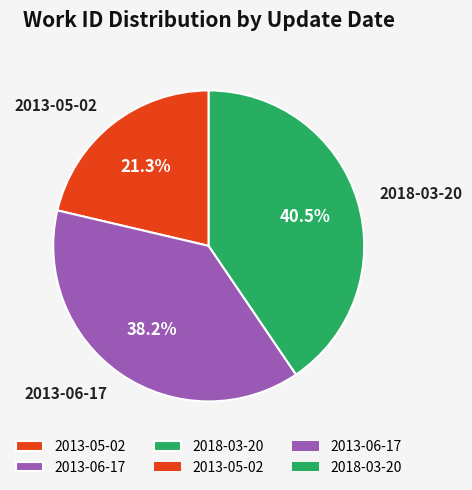

Rank the categories by value from highest to lowest.

2018-03-20, 2013-06-17, 2013-05-02